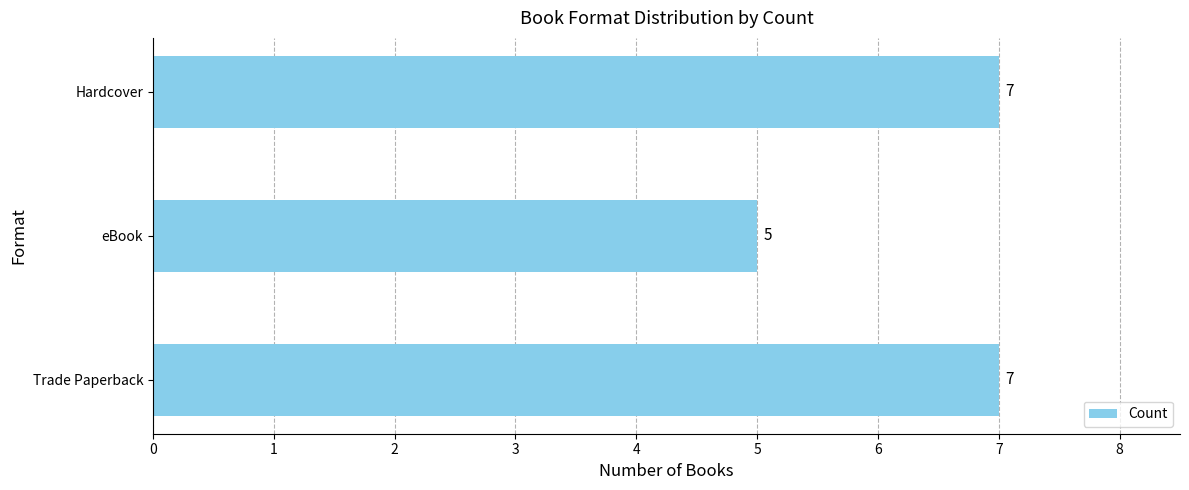

What is the greatest value displayed?

7